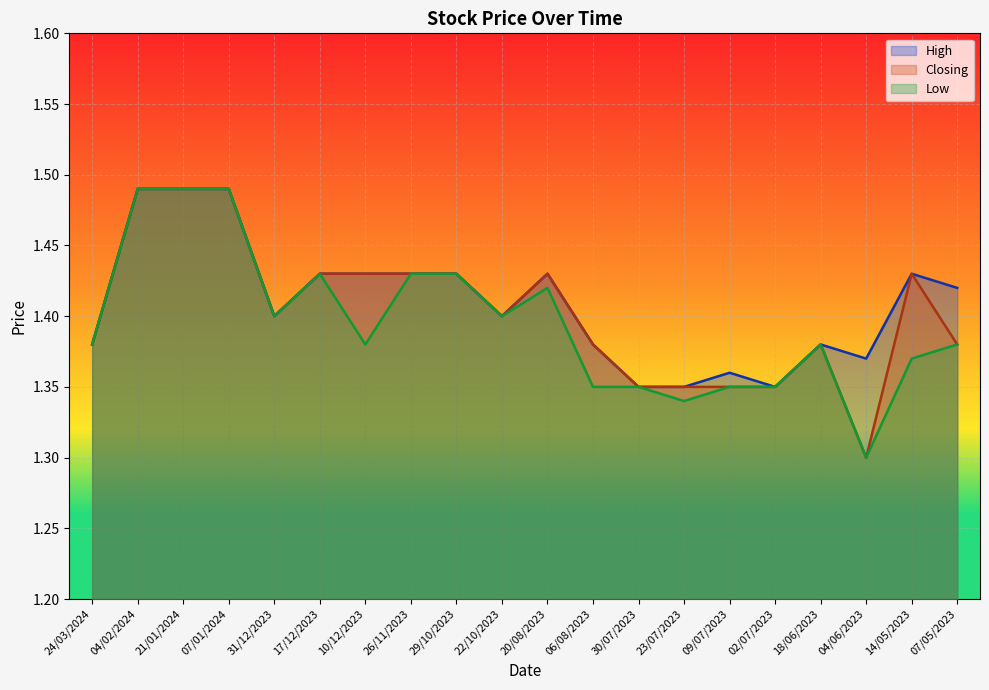

What is the sum of the Low values at 26/11/2023 and 29/10/2023?

2.9